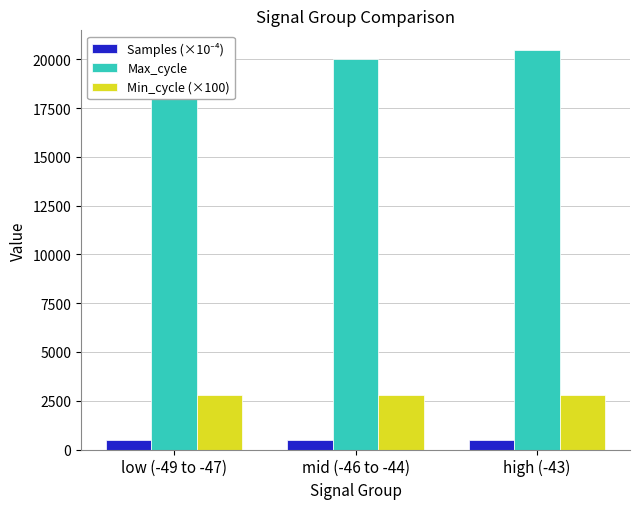

What is the smallest value displayed?

497.3